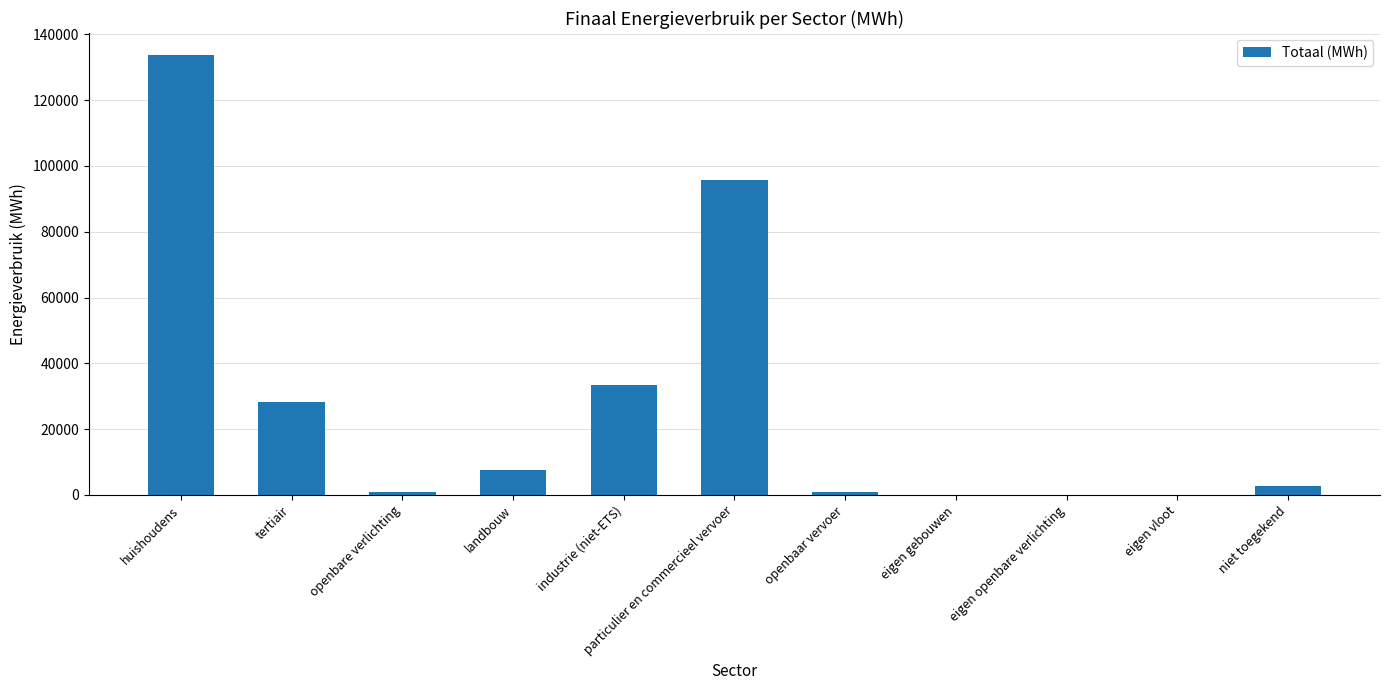

What is the maximum value shown in the chart?

133691.8